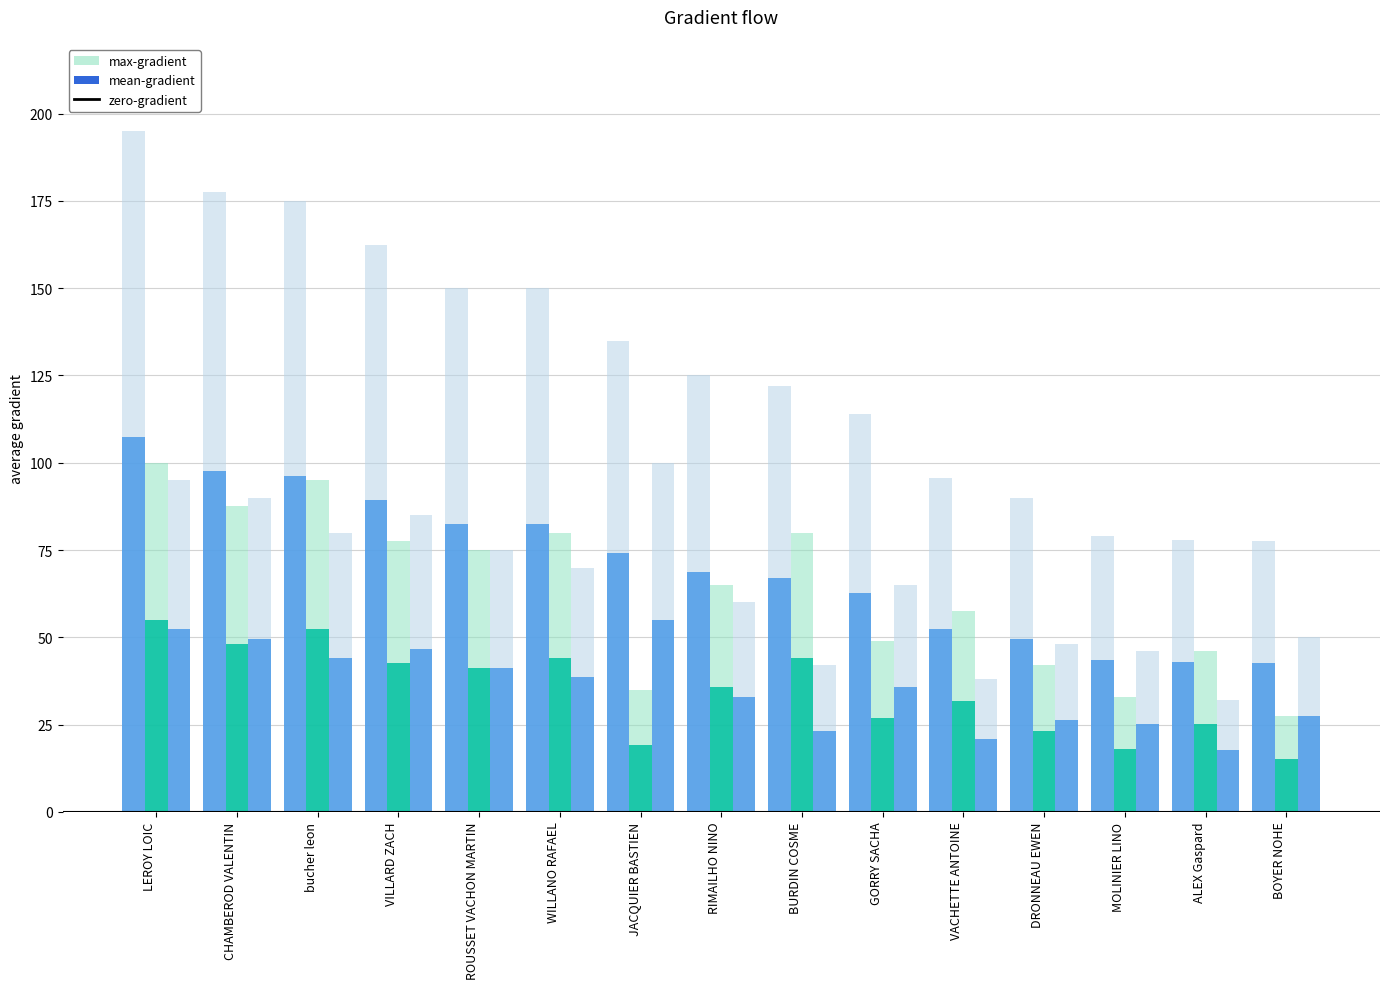

Reading right to left, extract all data points from this chart.

Toutes courses pts: 77.5	78.0	79.0	90.0	95.5	114.0	122.0	125.0	135.0	150.0	150.0	162.5	175.0	177.5	195.0
Etape 1 Pts ind: 27.5	46.0	33.0	42.0	57.5	49.0	80.0	65.0	35.0	80.0	75.0	77.5	95.0	87.5	100.0
Etape 2 Pts ind: 50.0	32.0	46.0	48.0	38.0	65.0	42.0	60.0	100.0	70.0	75.0	85.0	80.0	90.0	95.0